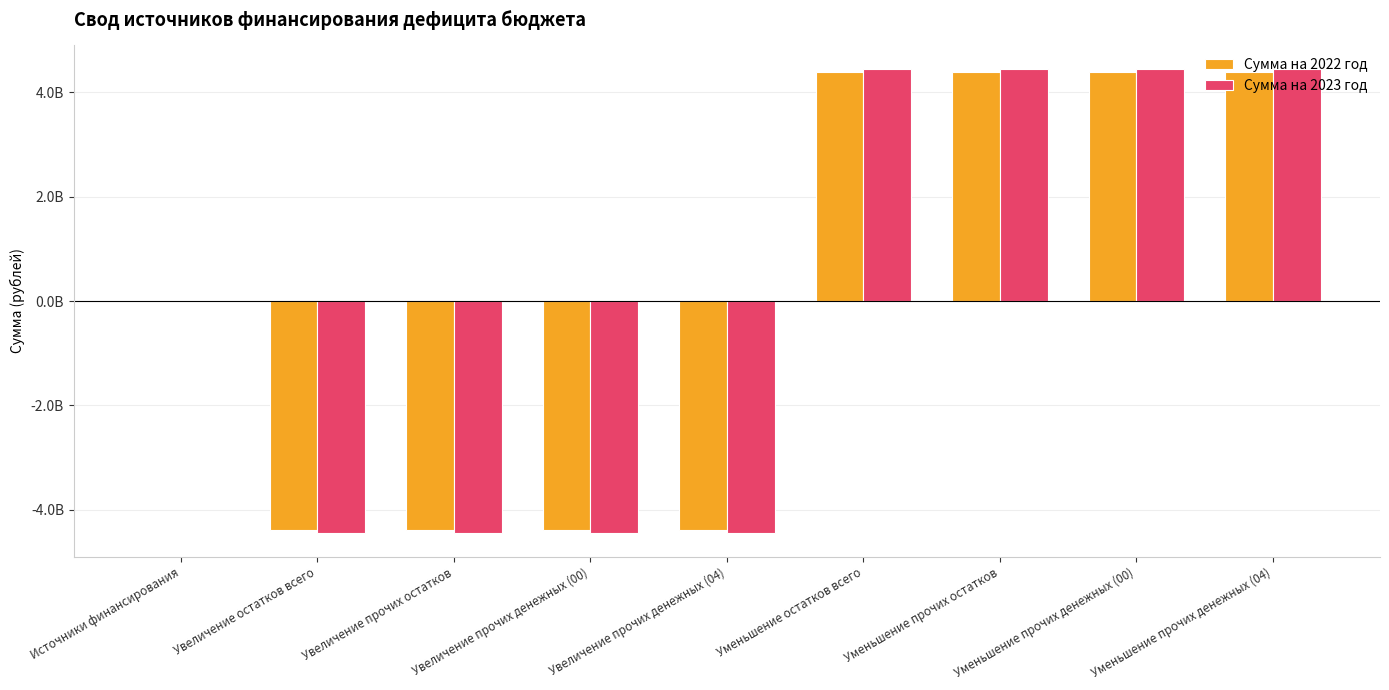

What are all the series names shown in the legend?

Сумма на 2022 год, Сумма на 2023 год